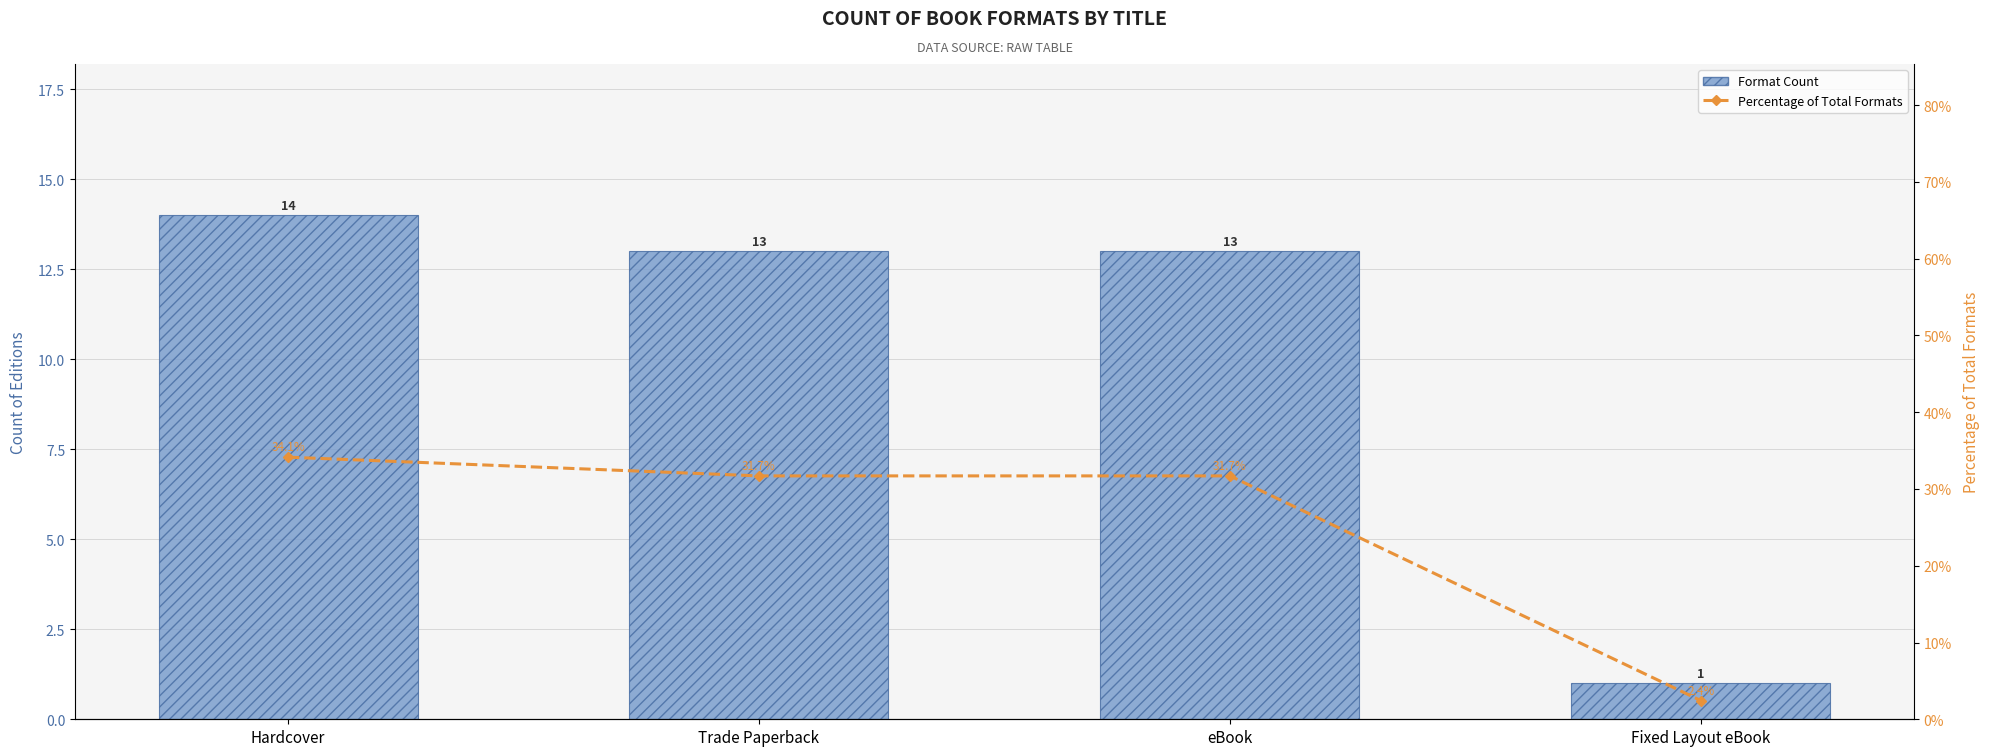

What are all the series names shown in the legend?

Format Count, Percentage of Total Formats